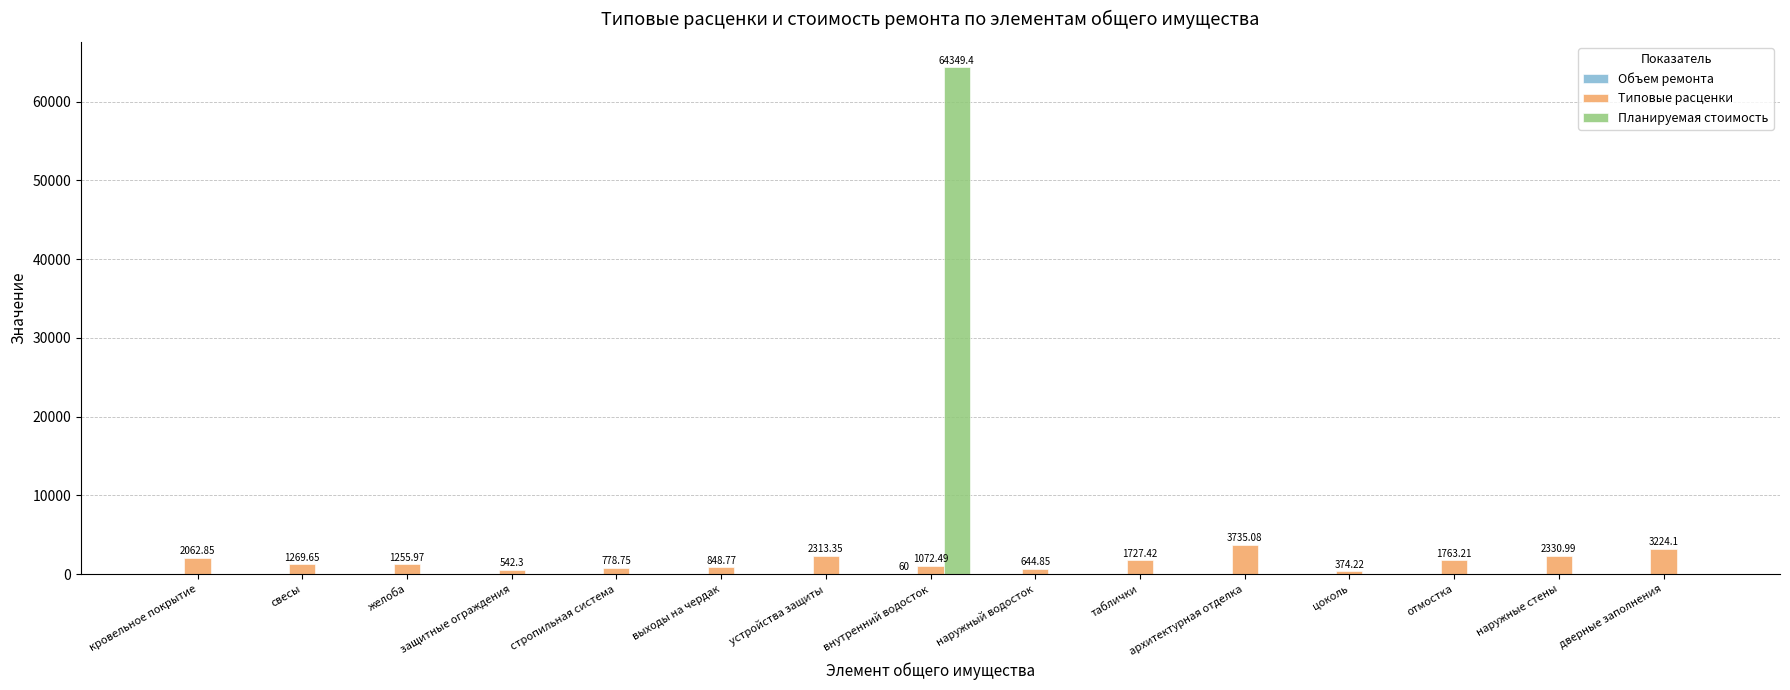

How many groups of bars are there?

15